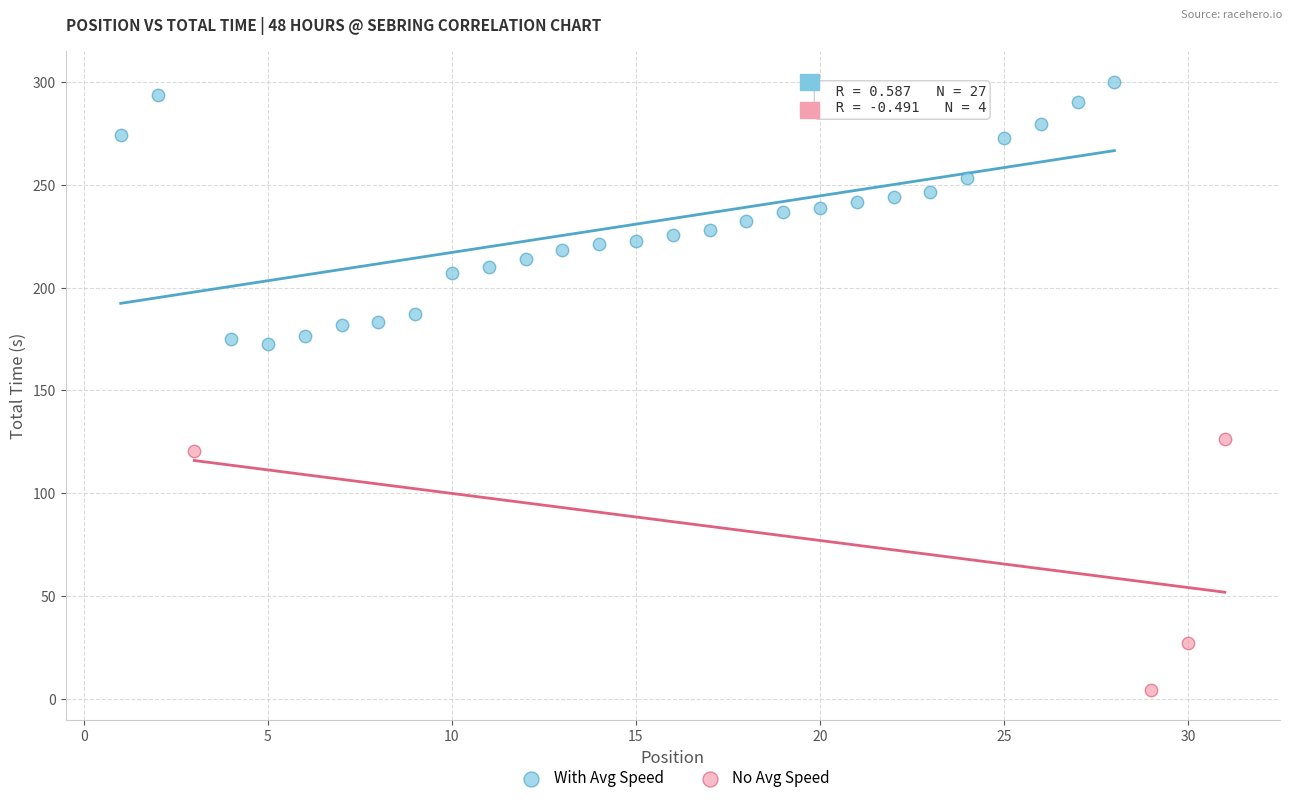

What are all the series names shown in the legend?

With Avg Speed, No Avg Speed